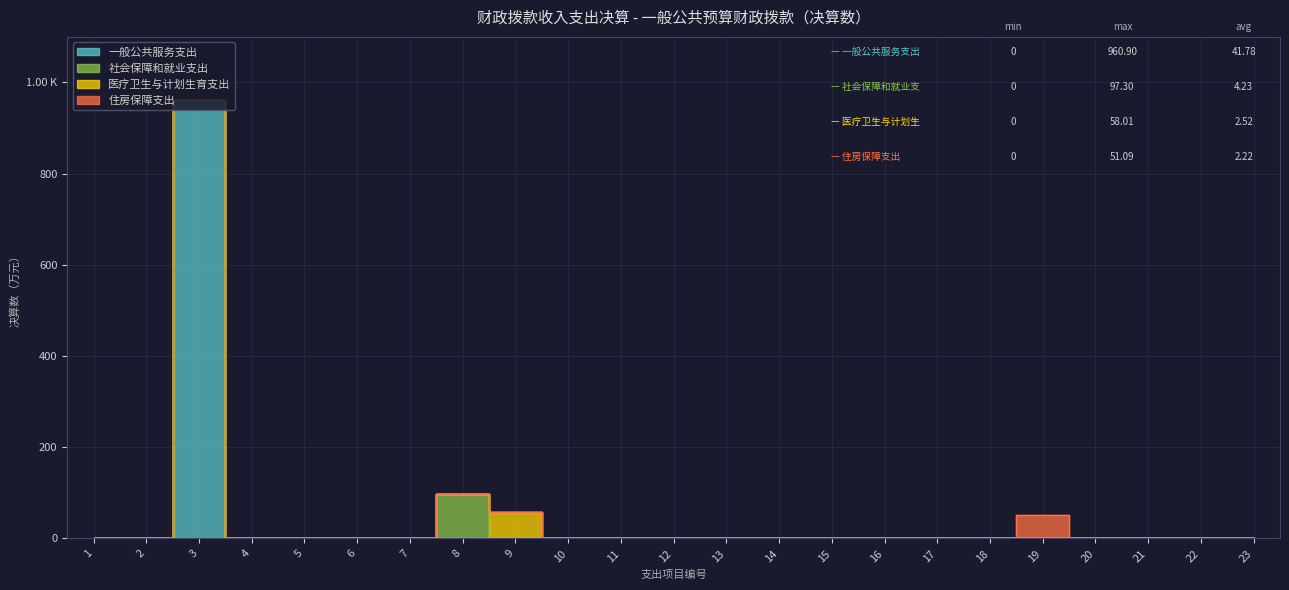

Reading left to right, extract all data points from this chart.

一般公共服务支出: 一、一般公共服务支出=0.0	二、外交支出=0.0	三、国防支出=960.9	四、公共安全支出=0.0	五、教育支出=0.0	六、科学技术支出=0.0	七、文化体育与传媒支出=0.0	八、社会保障和就业支出=0.0	九、医疗卫生与计划生育支出=0.0	十、节能环保支出=0.0	十一、城乡社区支出=0.0	十二、农林水支出=0.0	十三、交通运输支出=0.0	十四、资源勘探信息等支出=0.0	十五、商业服务业等支出=0.0	十六、金融支出=0.0	十七、援助其他地区支出=0.0	十八、国土海洋气象等支出=0.0	十九、住房保障支出=0.0	二十、粮油物资储备支出=0.0	二十一、其他支出=0.0	二十二、债务还本支出=0.0	二十三、债务付息支出=0.0
社会保障和就业支出: 一、一般公共服务支出=0.0	二、外交支出=0.0	三、国防支出=0.0	四、公共安全支出=0.0	五、教育支出=0.0	六、科学技术支出=0.0	七、文化体育与传媒支出=0.0	八、社会保障和就业支出=97.3	九、医疗卫生与计划生育支出=0.0	十、节能环保支出=0.0	十一、城乡社区支出=0.0	十二、农林水支出=0.0	十三、交通运输支出=0.0	十四、资源勘探信息等支出=0.0	十五、商业服务业等支出=0.0	十六、金融支出=0.0	十七、援助其他地区支出=0.0	十八、国土海洋气象等支出=0.0	十九、住房保障支出=0.0	二十、粮油物资储备支出=0.0	二十一、其他支出=0.0	二十二、债务还本支出=0.0	二十三、债务付息支出=0.0
医疗卫生与计划生育支出: 一、一般公共服务支出=0.0	二、外交支出=0.0	三、国防支出=0.0	四、公共安全支出=0.0	五、教育支出=0.0	六、科学技术支出=0.0	七、文化体育与传媒支出=0.0	八、社会保障和就业支出=0.0	九、医疗卫生与计划生育支出=58.0	十、节能环保支出=0.0	十一、城乡社区支出=0.0	十二、农林水支出=0.0	十三、交通运输支出=0.0	十四、资源勘探信息等支出=0.0	十五、商业服务业等支出=0.0	十六、金融支出=0.0	十七、援助其他地区支出=0.0	十八、国土海洋气象等支出=0.0	十九、住房保障支出=0.0	二十、粮油物资储备支出=0.0	二十一、其他支出=0.0	二十二、债务还本支出=0.0	二十三、债务付息支出=0.0
住房保障支出: 一、一般公共服务支出=0.0	二、外交支出=0.0	三、国防支出=0.0	四、公共安全支出=0.0	五、教育支出=0.0	六、科学技术支出=0.0	七、文化体育与传媒支出=0.0	八、社会保障和就业支出=0.0	九、医疗卫生与计划生育支出=0.0	十、节能环保支出=0.0	十一、城乡社区支出=0.0	十二、农林水支出=0.0	十三、交通运输支出=0.0	十四、资源勘探信息等支出=0.0	十五、商业服务业等支出=0.0	十六、金融支出=0.0	十七、援助其他地区支出=0.0	十八、国土海洋气象等支出=0.0	十九、住房保障支出=51.1	二十、粮油物资储备支出=0.0	二十一、其他支出=0.0	二十二、债务还本支出=0.0	二十三、债务付息支出=0.0